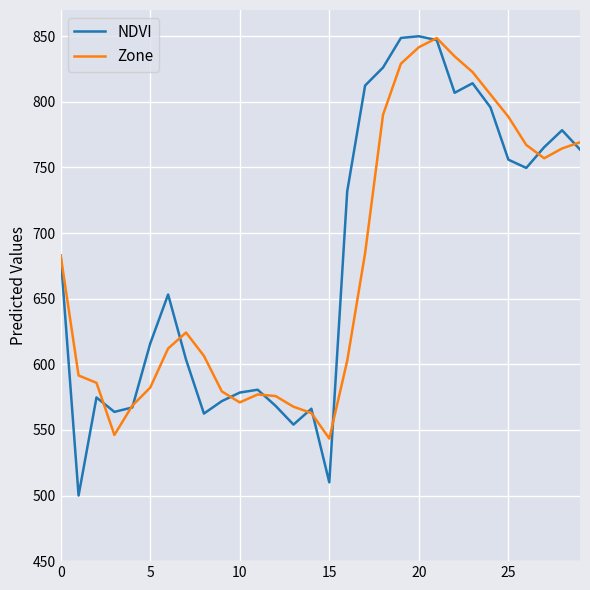

What is the highest value of the NDVI series?

850.0